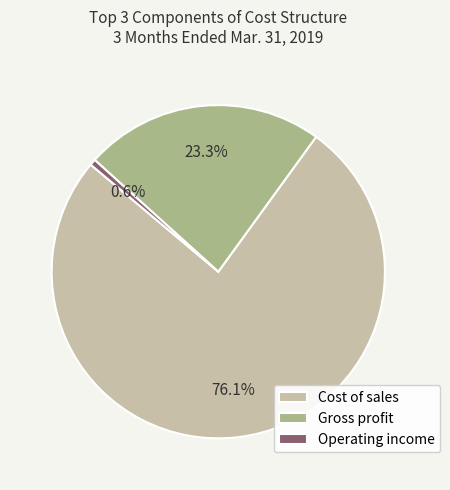

Between Gross profit and Operating income, which is larger?

Gross profit